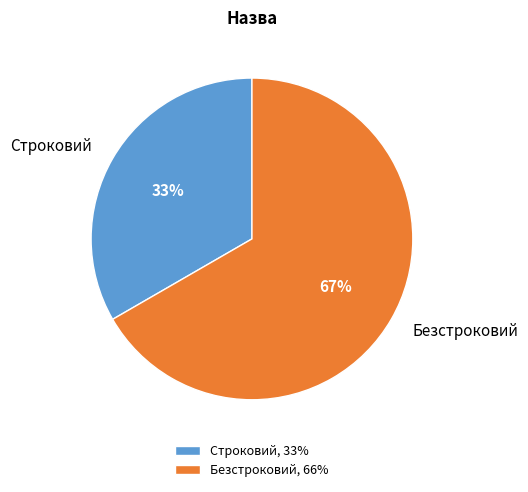

Approximately how many times larger is the value at Строковий compared to Безстроковий?

0.5